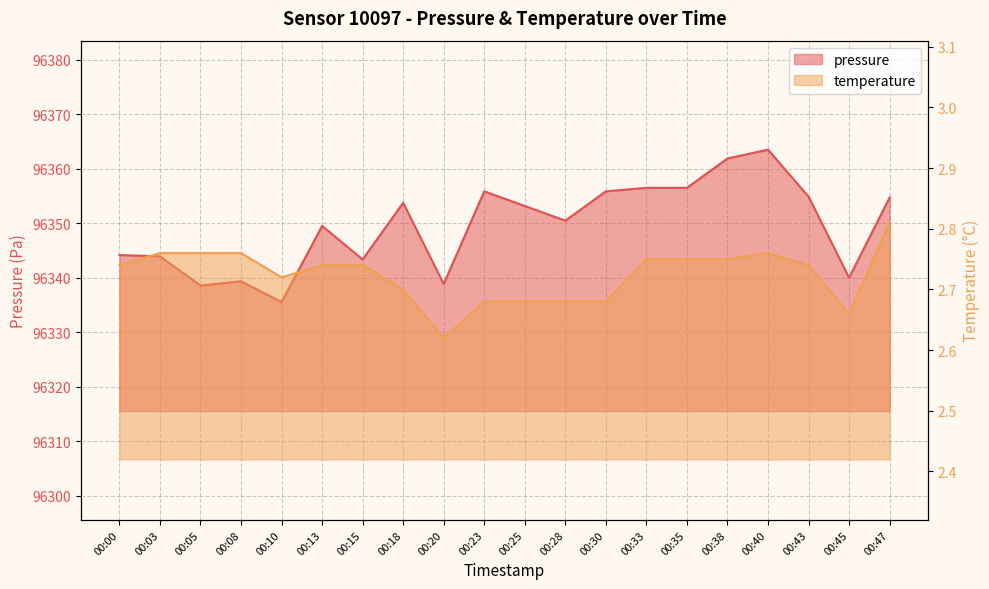

Is it true that pressure equals 48268.7 at 00:03?

False